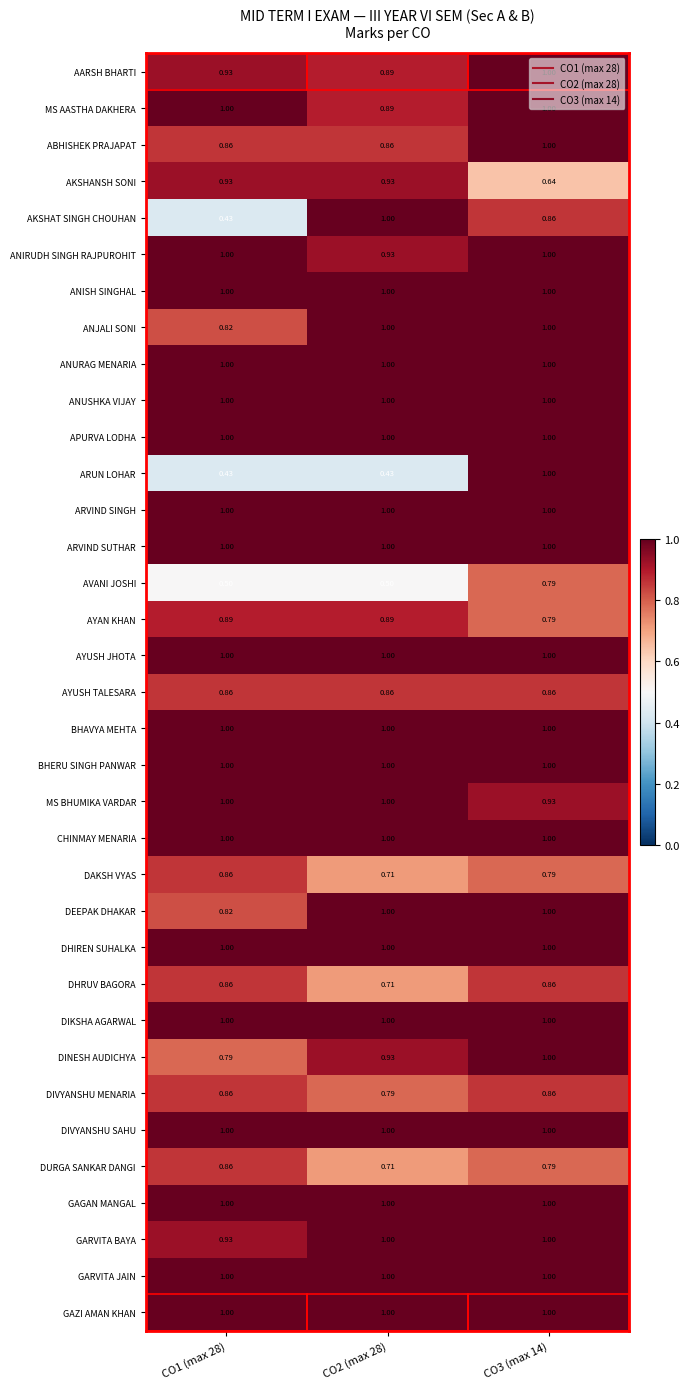

Is the value of DAKSH VYAS at CO1 (max 28) greater than the value of GAZI AMAN KHAN at CO3 (max 14)?

No